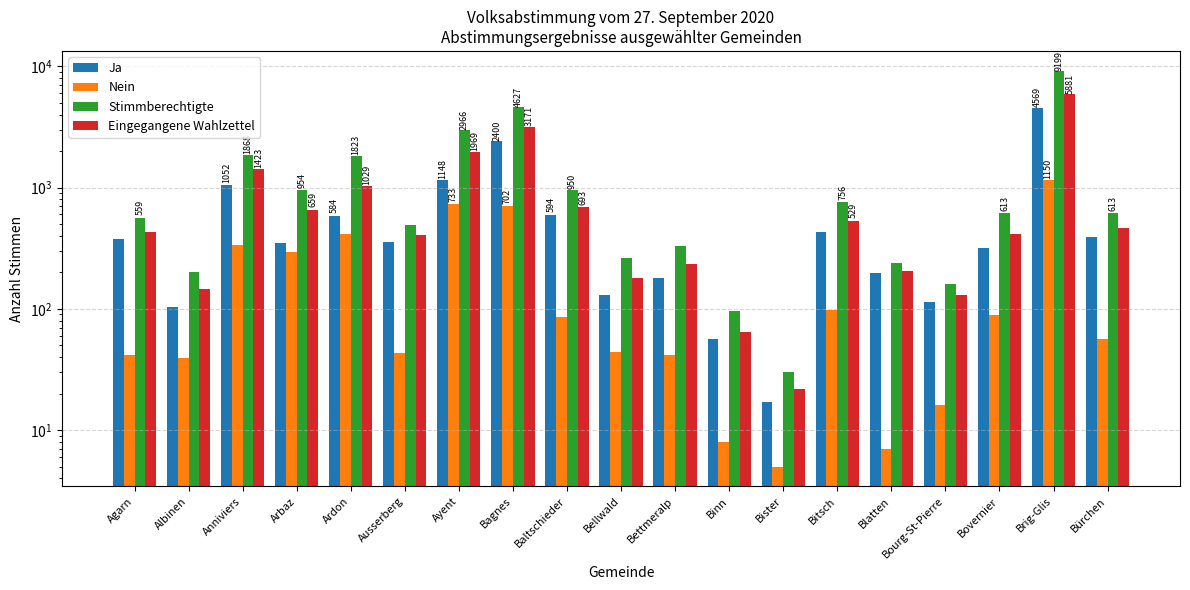

Which series has the largest range (max minus min)?

Stimmberechtigte